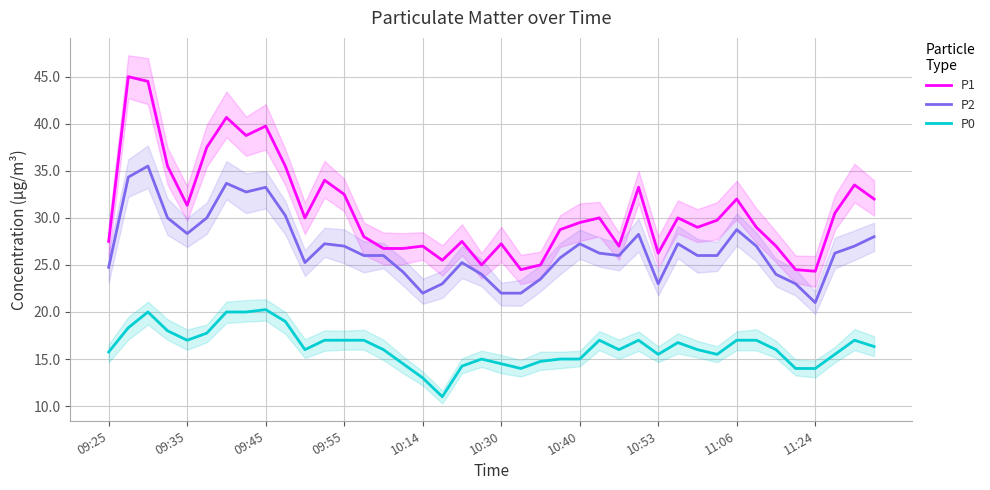

What is the maximum value for P0?

20.2